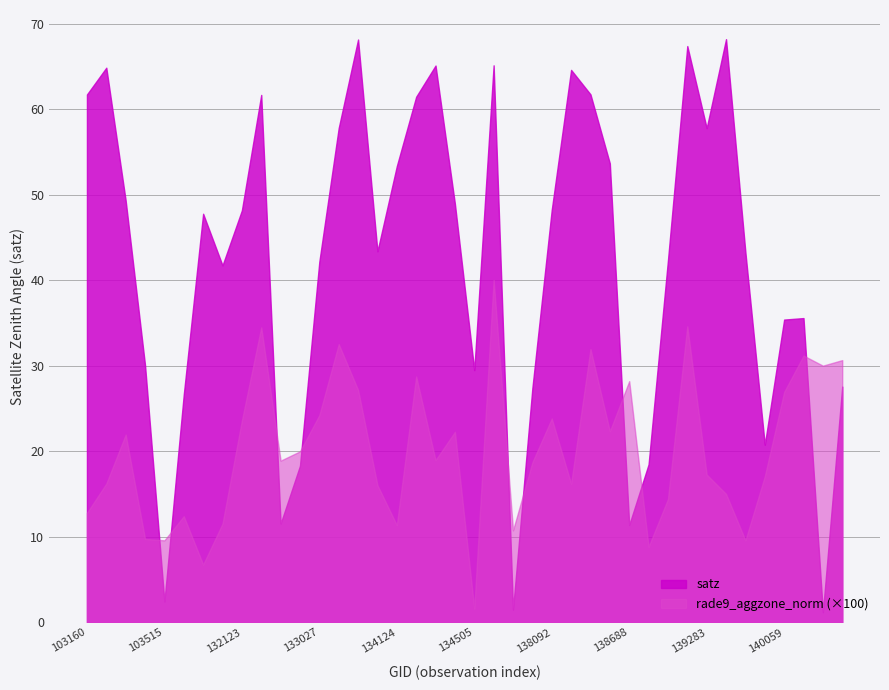

Which series has the largest total across all categories?

satz